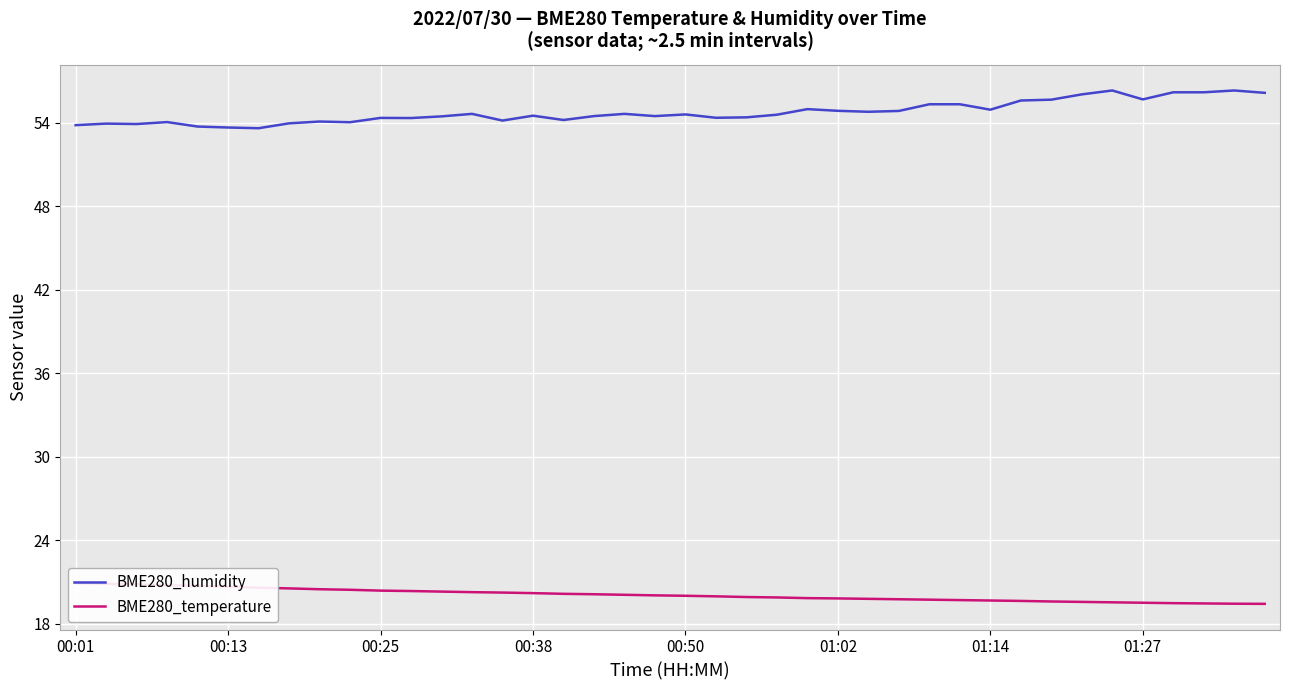

Which category has the lowest value across all series?

39